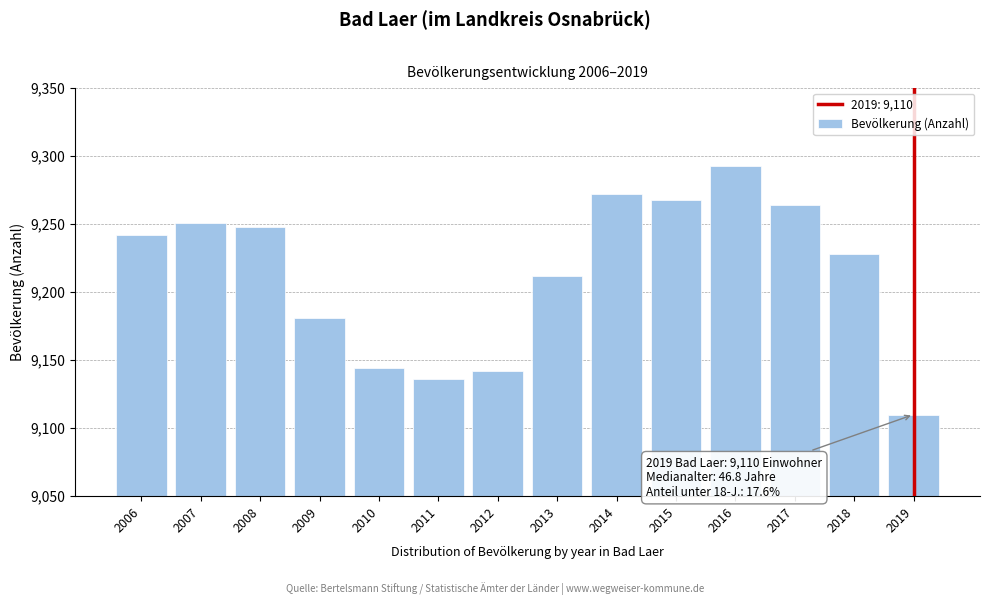

Reading left to right, transcribe all the data shown in this chart.

2006=9242	2007=9251	2008=9248	2009=9181	2010=9144	2011=9136	2012=9142	2013=9212	2014=9272	2015=9268	2016=9293	2017=9264	2018=9228	2019=9110